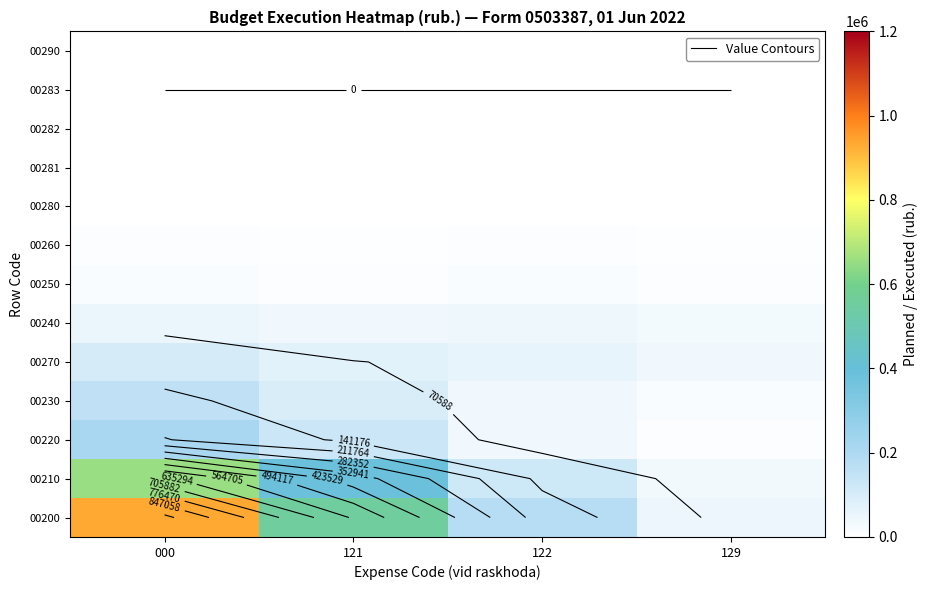

True or false: 00270 has a value of 171586.2 at 000.

False